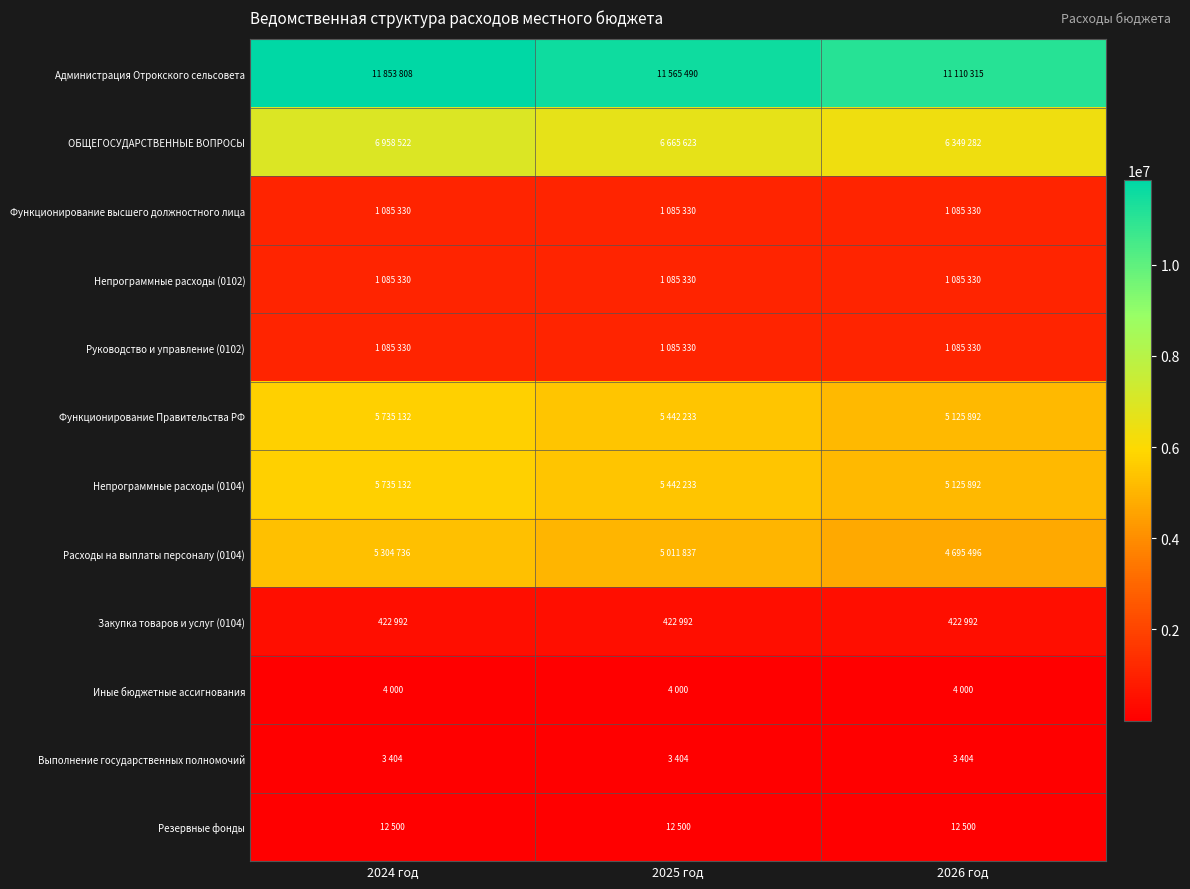

Reading right to left, transcribe all the data shown in this chart.

Администрация Отрокского сельсовета: 2026 год=11110315	2025 год=11565490	2024 год=11853808
ОБЩЕГОСУДАРСТВЕННЫЕ ВОПРОСЫ: 2026 год=6349282	2025 год=6665623	2024 год=6958522
Функционирование высшего должностного лица: 2026 год=1085330	2025 год=1085330	2024 год=1085330
Непрограммные расходы (0102): 2026 год=1085330	2025 год=1085330	2024 год=1085330
Руководство и управление (0102): 2026 год=1085330	2025 год=1085330	2024 год=1085330
Функционирование Правительства РФ: 2026 год=5125892	2025 год=5442233	2024 год=5735132
Непрограммные расходы (0104): 2026 год=5125892	2025 год=5442233	2024 год=5735132
Расходы на выплаты персоналу (0104): 2026 год=4695496	2025 год=5011837	2024 год=5304736
Закупка товаров и услуг (0104): 2026 год=422992	2025 год=422992	2024 год=422992
Иные бюджетные ассигнования: 2026 год=4000	2025 год=4000	2024 год=4000
Выполнение государственных полномочий: 2026 год=3404	2025 год=3404	2024 год=3404
Резервные фонды: 2026 год=12500	2025 год=12500	2024 год=12500